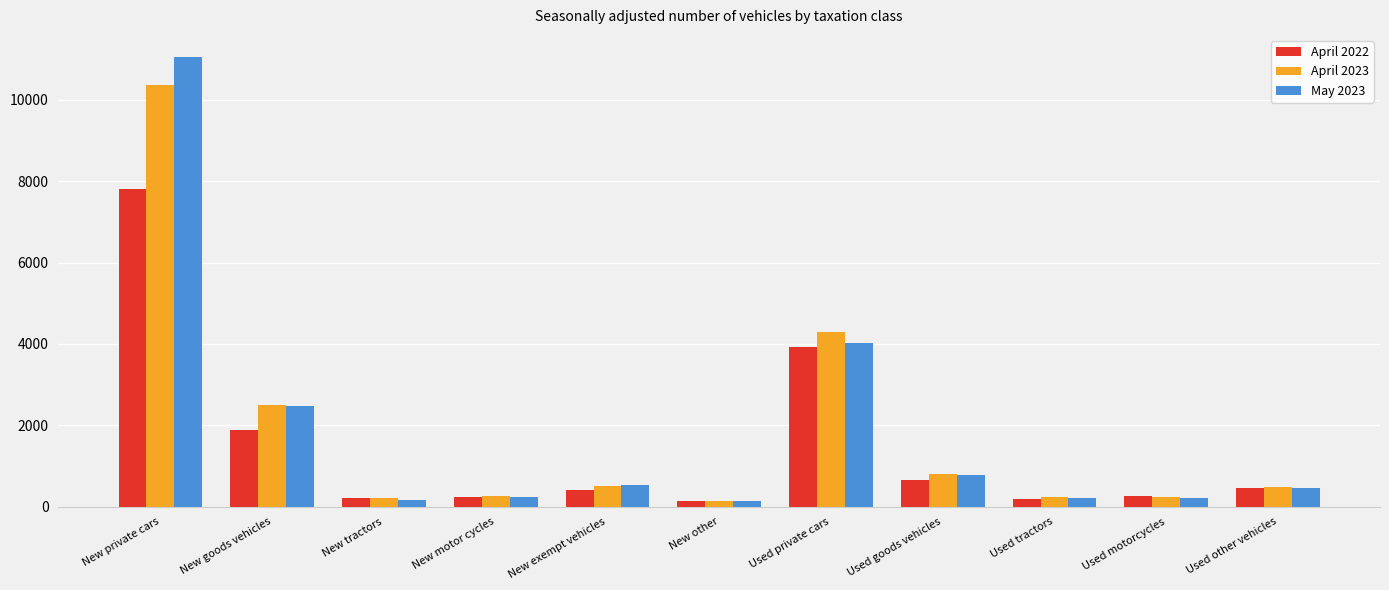

Is it true that April 2022 equals 233 at New motor cycles?

True